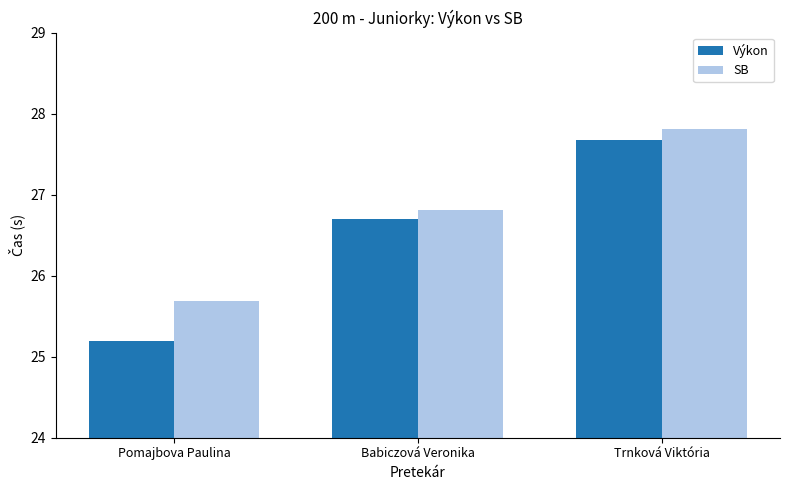

What is the minimum value for Výkon?

25.2